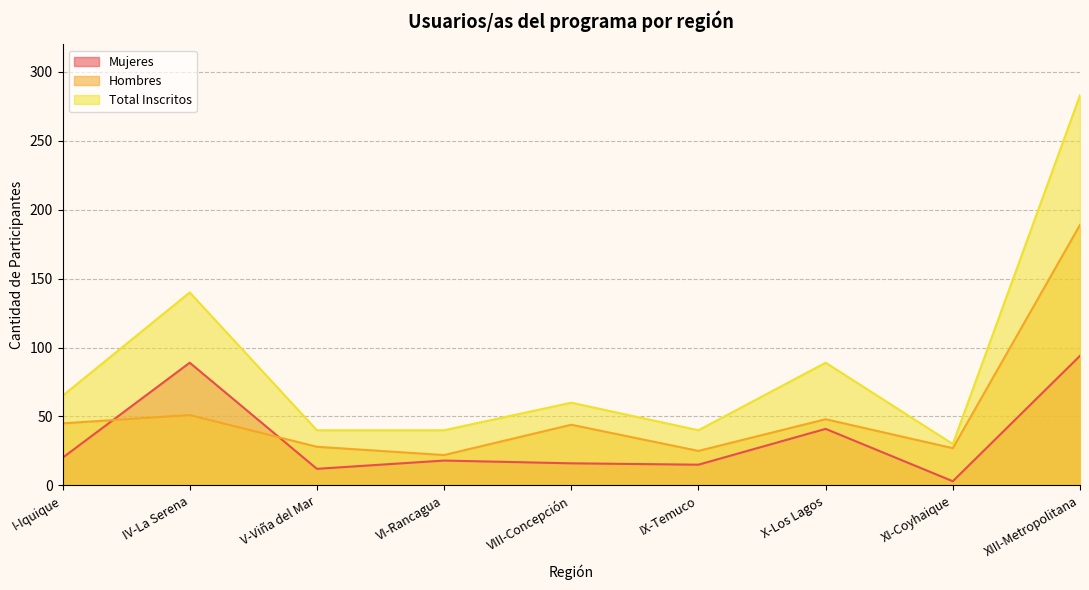

Where is the first local minimum for Hombres?

VI-Rancagua